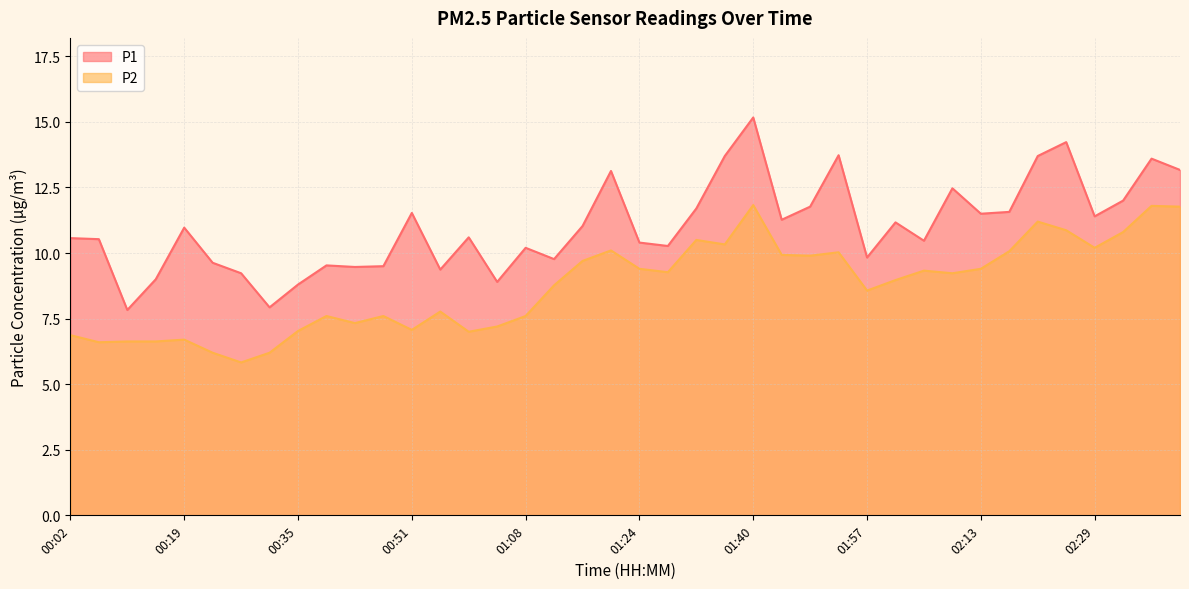

Rank the series by their maximum value, from lowest to highest.

P2, P1